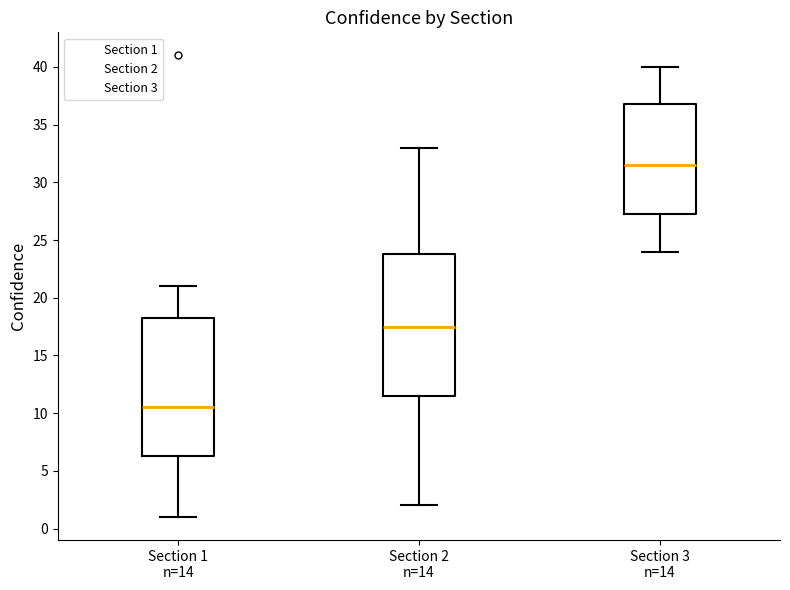

Reading left to right, transcribe this box plot: for each box, give where its median line is, the range the box spans, and where its two whiskers end, as read against the y-axis. The values are not printed on the chart, so give them approximately, as read against the axis.

Section 1 n=14: median 10.5, box 6.5 to 18.5, whiskers 1.0 to 21.0
Section 2 n=14: median 17.5, box 11.5 to 24.0, whiskers 2.0 to 33.0
Section 3 n=14: median 31.5, box 27.5 to 37.0, whiskers 24.0 to 40.0